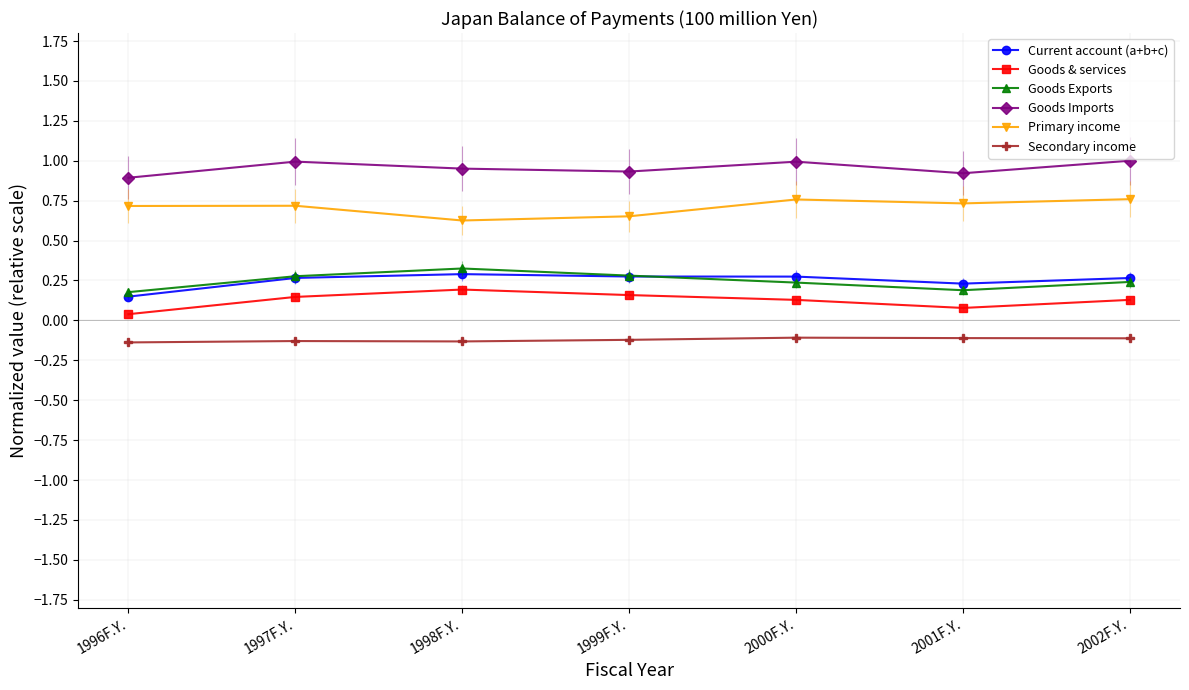

True or false: Primary income and Goods Exports intersect in this chart.

False